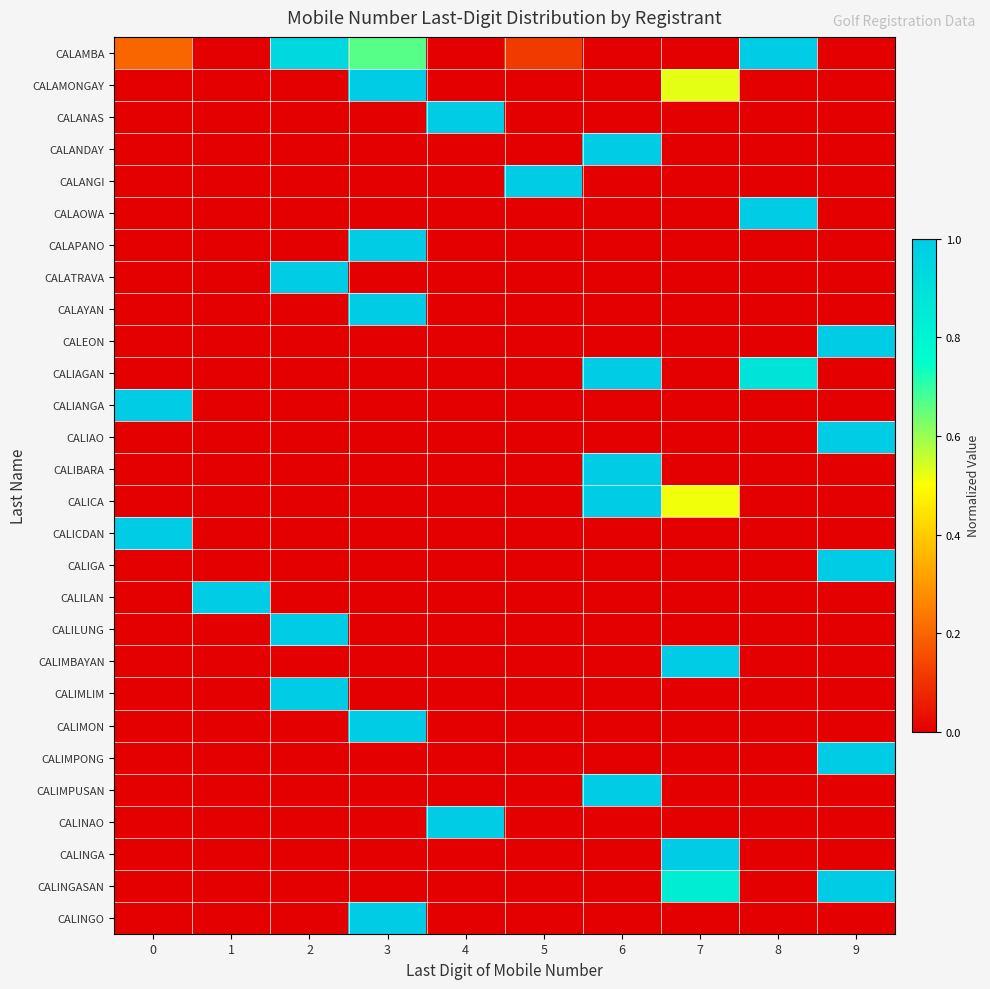

What is the spread (max minus min) of values at 5?

1.0